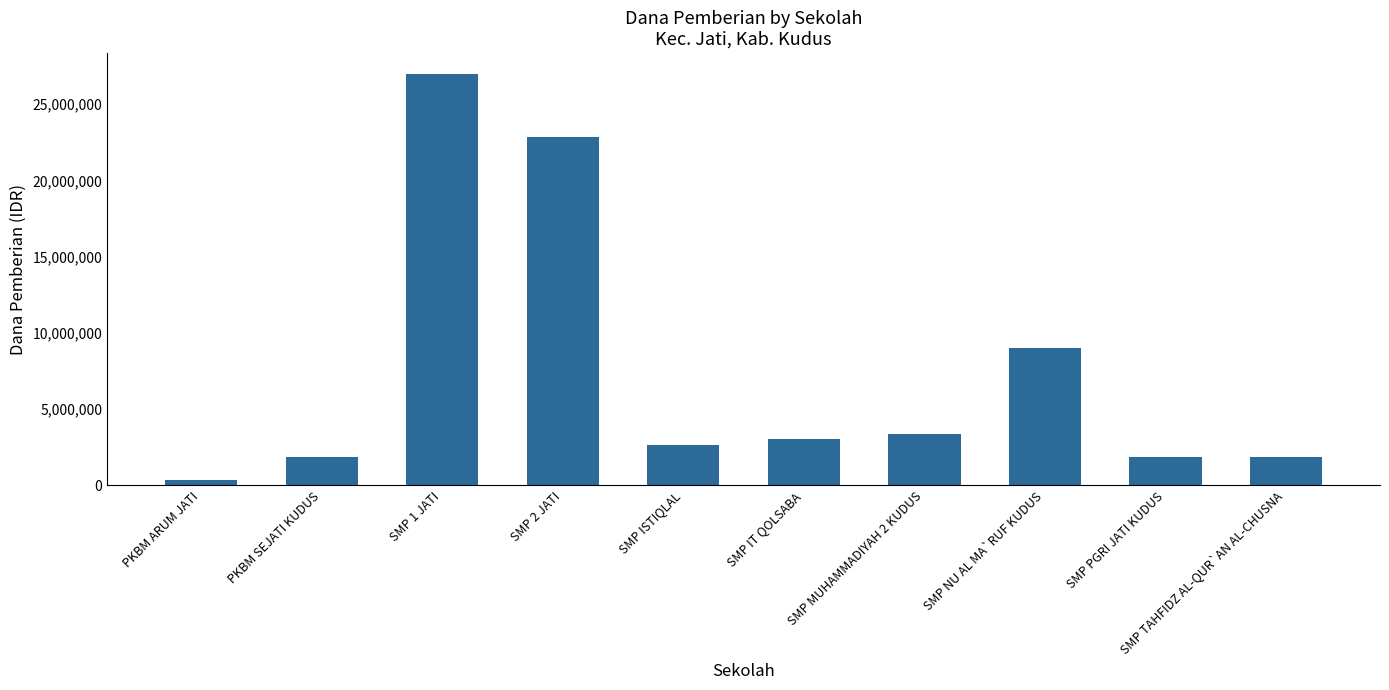

Reading left to right, transcribe all the data shown in this chart.

375000	1875000	27000000	22875000	2625000	3000000	3375000	9000000	1875000	1875000